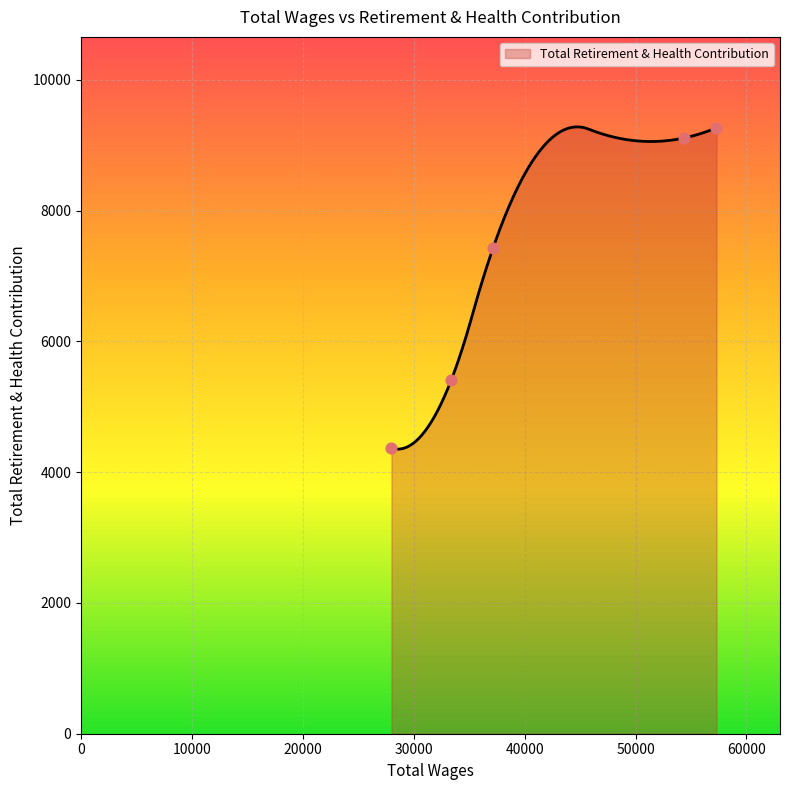

What is the change in value from 57300.0 to 27993.0?

-4902